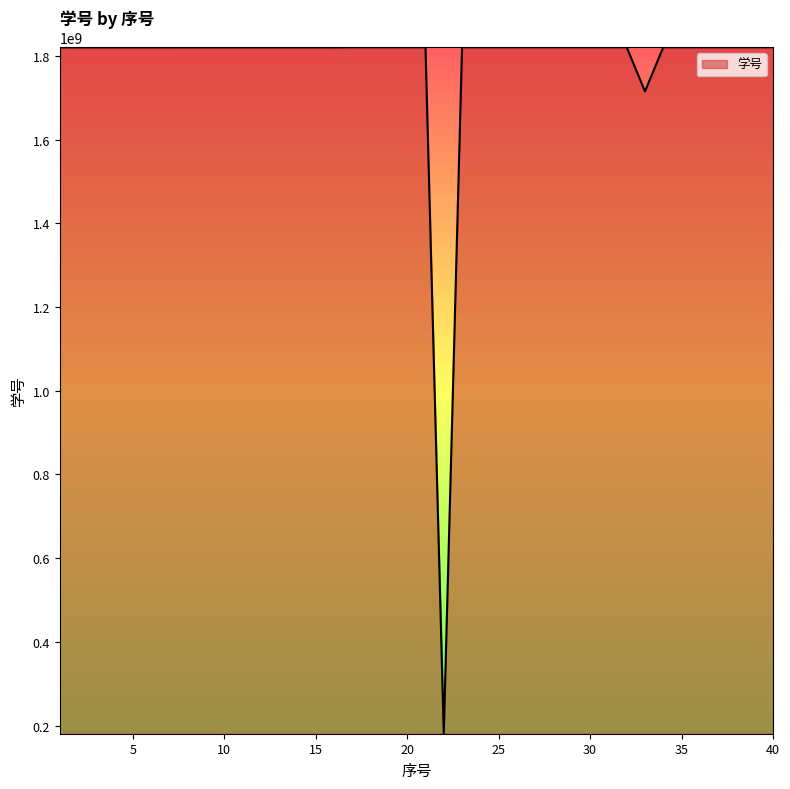

What is the smallest value displayed?

180550608